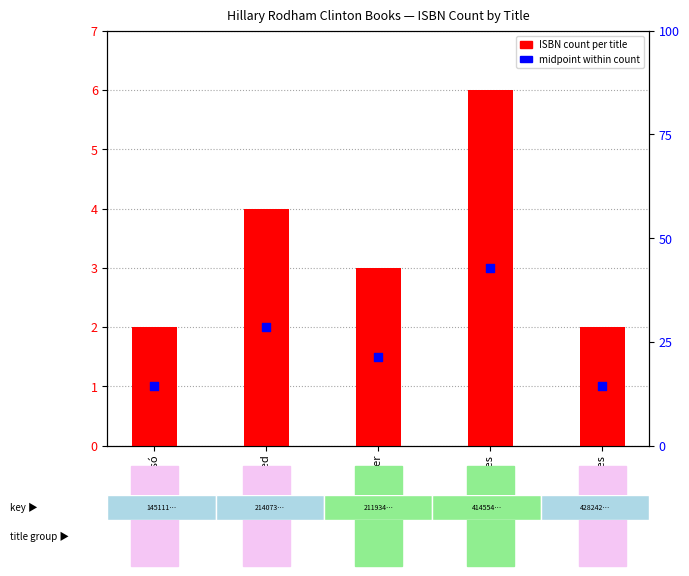

Which series reaches the maximum Y coordinate?

ISBN count per title